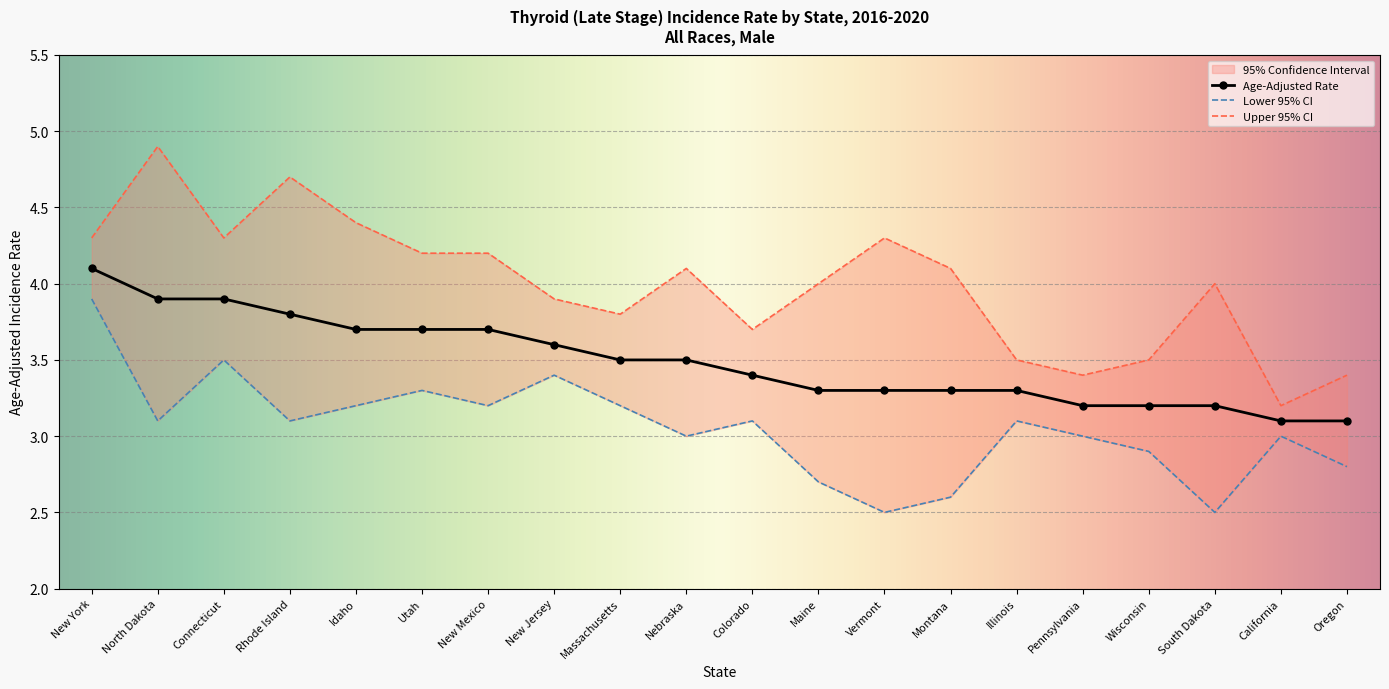

Rank the categories by Upper 95% CI value from lowest to highest.

California, Pennsylvania, Oregon, Illinois, Wisconsin, Colorado, Massachusetts, New Jersey, Maine, South Dakota, Nebraska, Montana, Utah, New Mexico, New York, Connecticut, Vermont, Idaho, Rhode Island, North Dakota